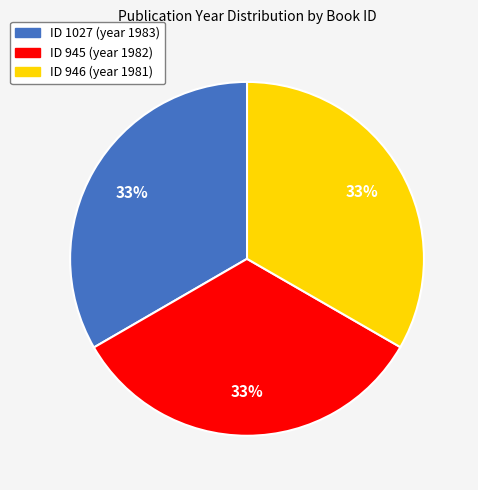

Does any single category account for the majority?

No